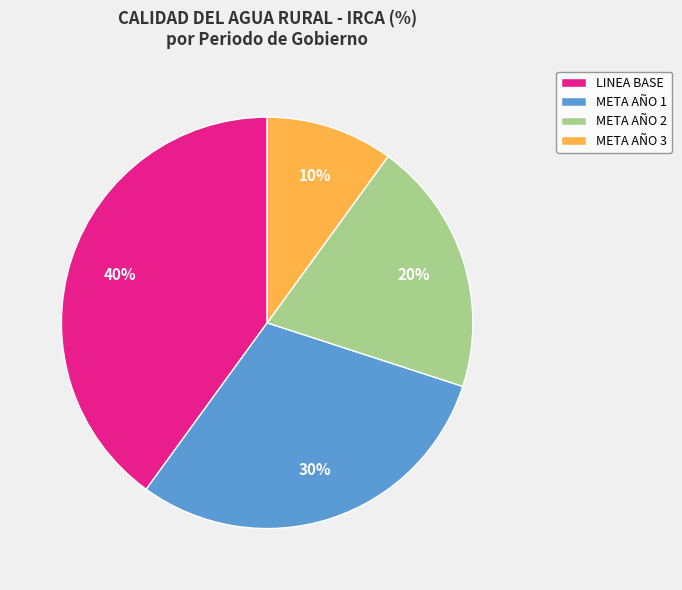

Does any single category account for the majority?

No